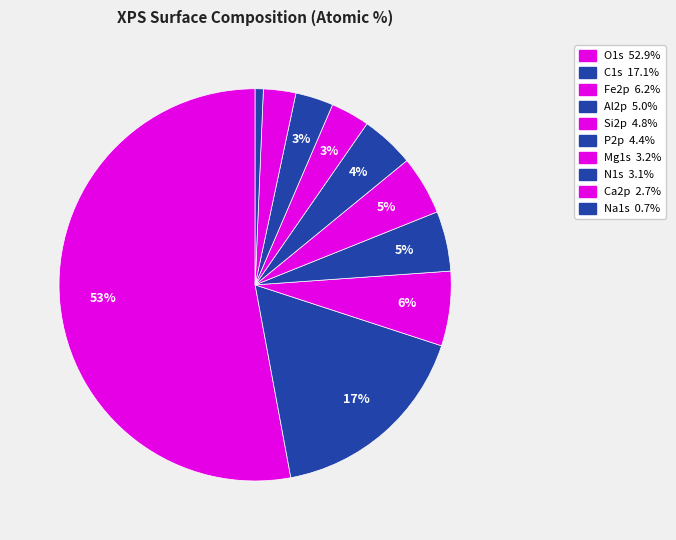

To the nearest percent, what portion does N1s represent?

3%